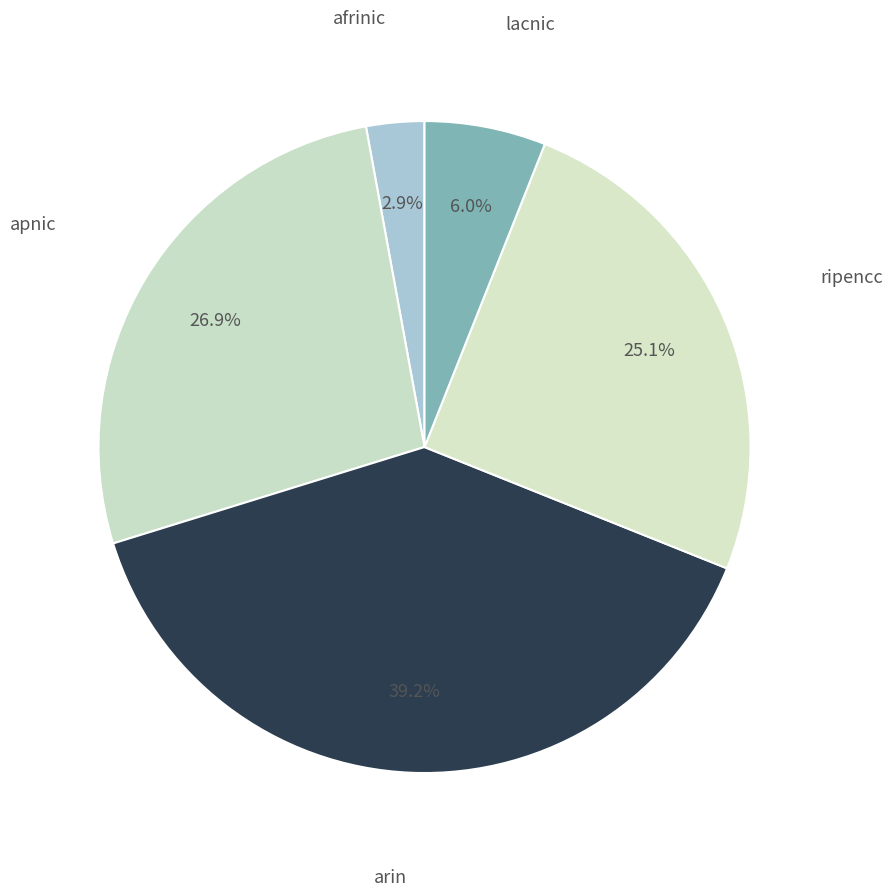

Count the number of slices in the pie.

5